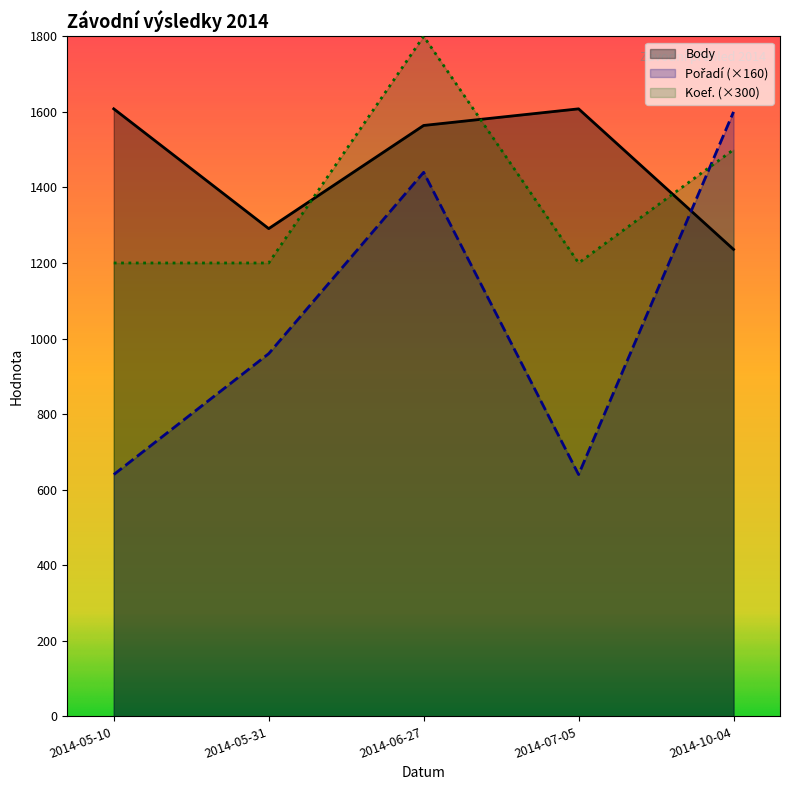

At which category does Pořadí reach its first local valley?

2014-07-05